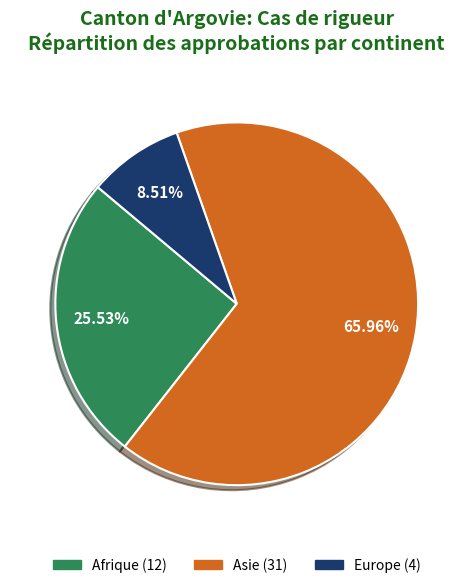

Count the number of slices in the pie.

3